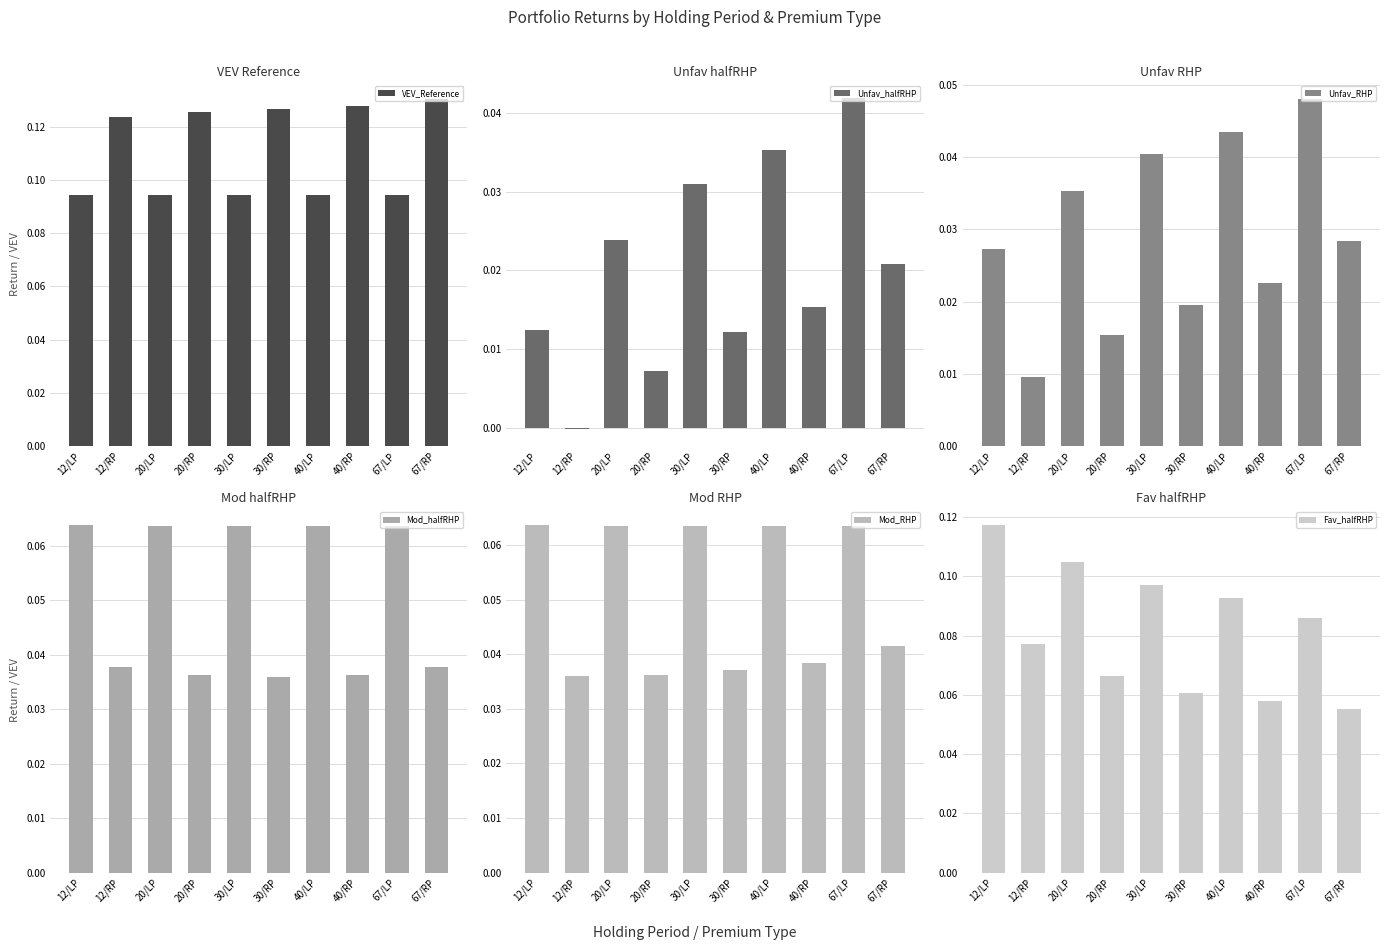

What is the label of the 4th bar from the left?

20/RP